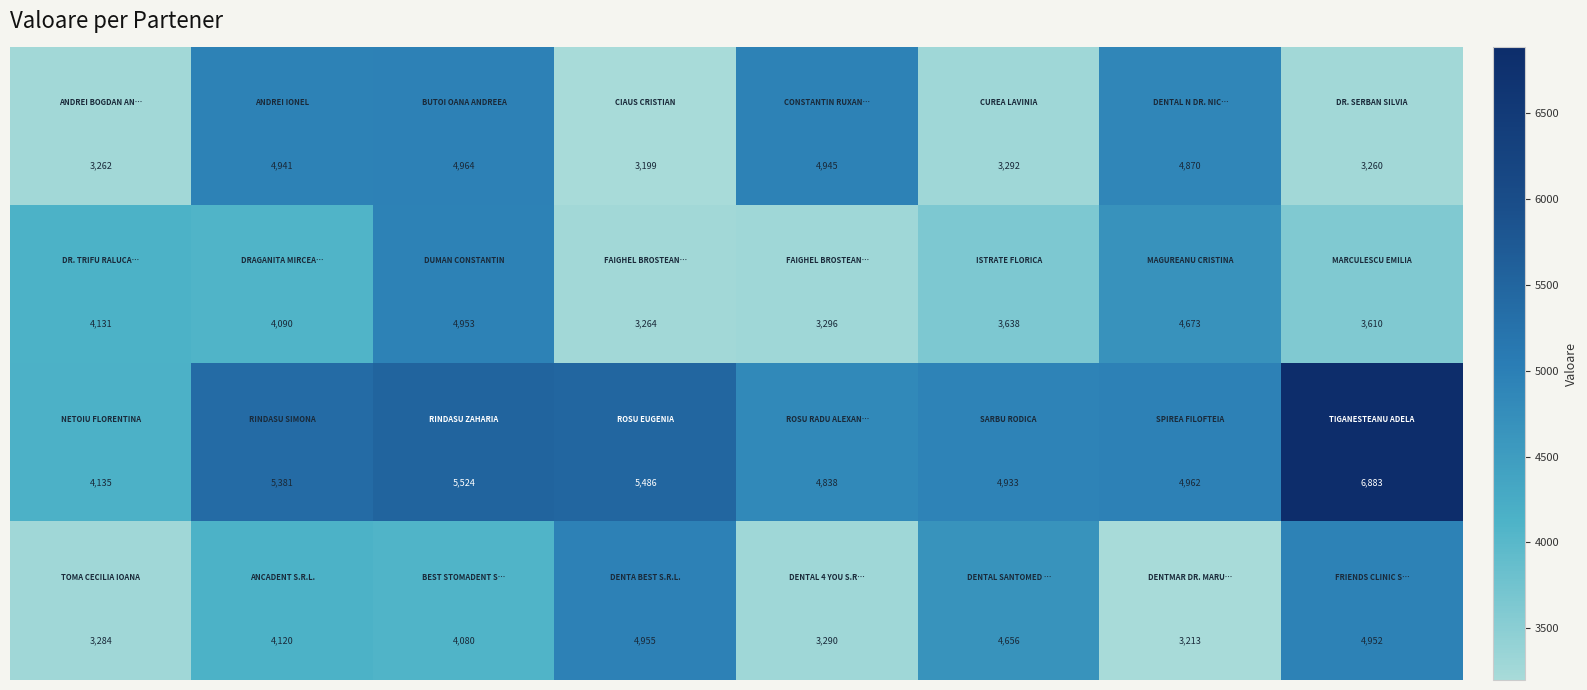

What is the greatest value displayed?

6883